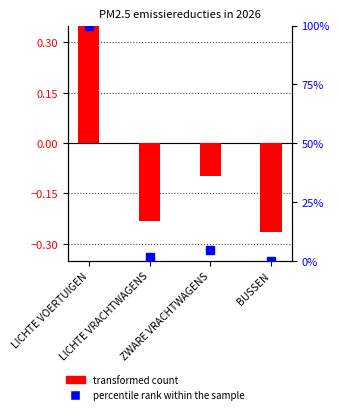

Which category has the lowest value across all series?

BUSSEN